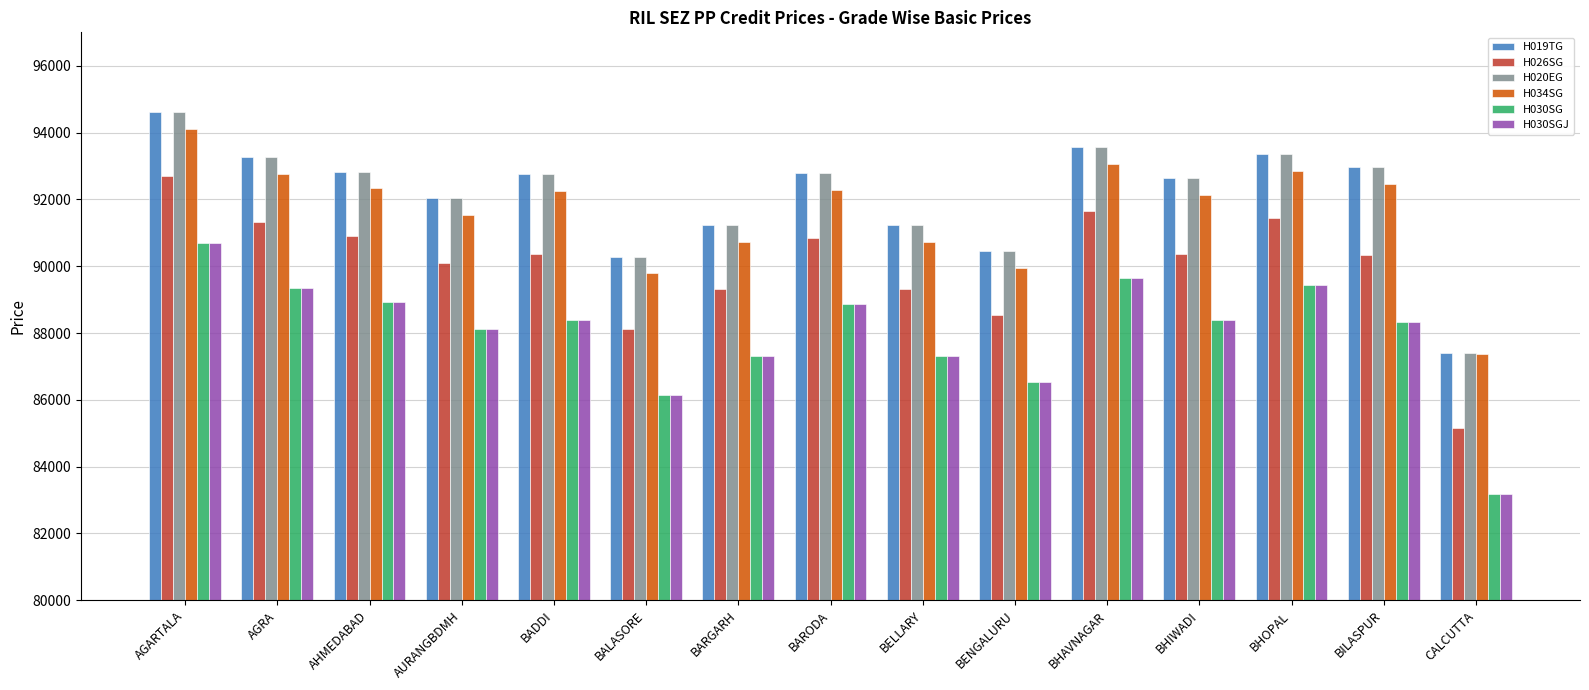

How many categories are shown in the chart?

15